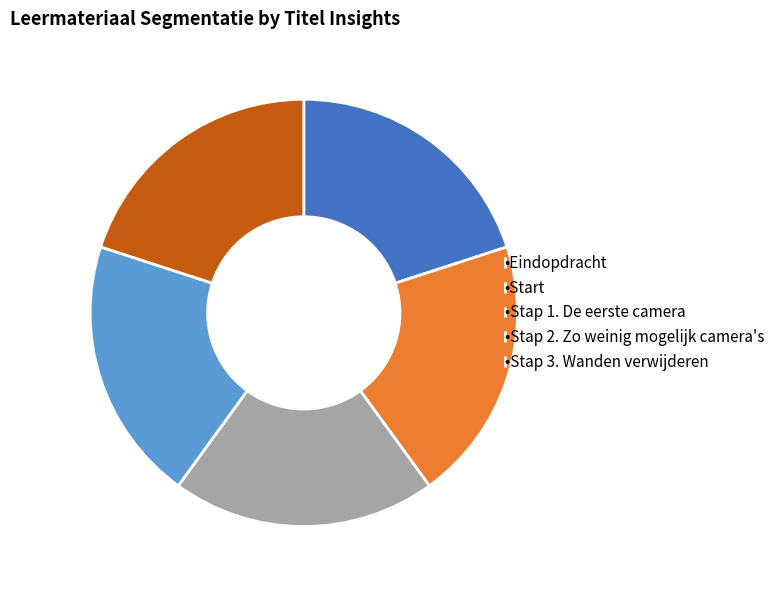

Is the sum of •Start and •Stap 3. Wanden verwijderen greater than half?

No